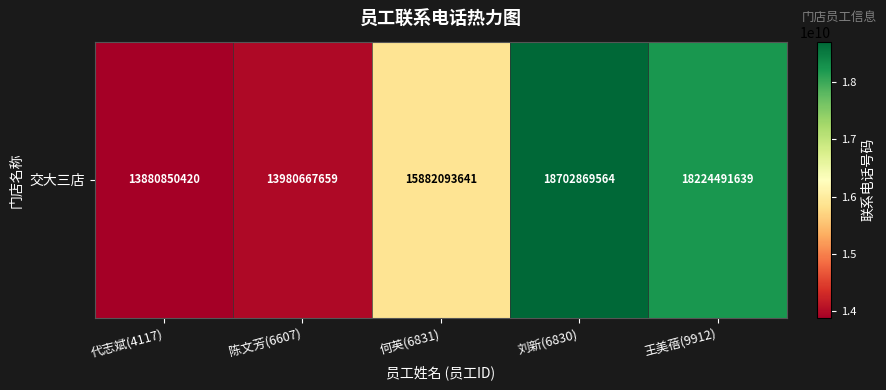

Reading left to right, extract all data points from this chart.

代志斌(4117)=13880850420	陈文芳(6607)=13980667659	何英(6831)=15882093641	刘新(6830)=18702869564	王美蓓(9912)=18224491639